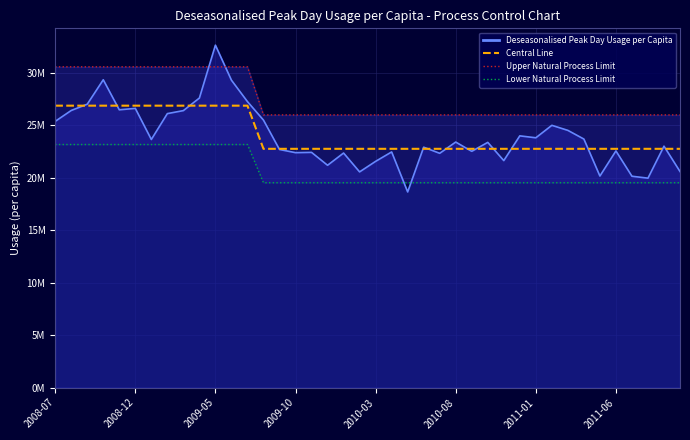

What is the difference between the maximum and minimum values?

4113581.3